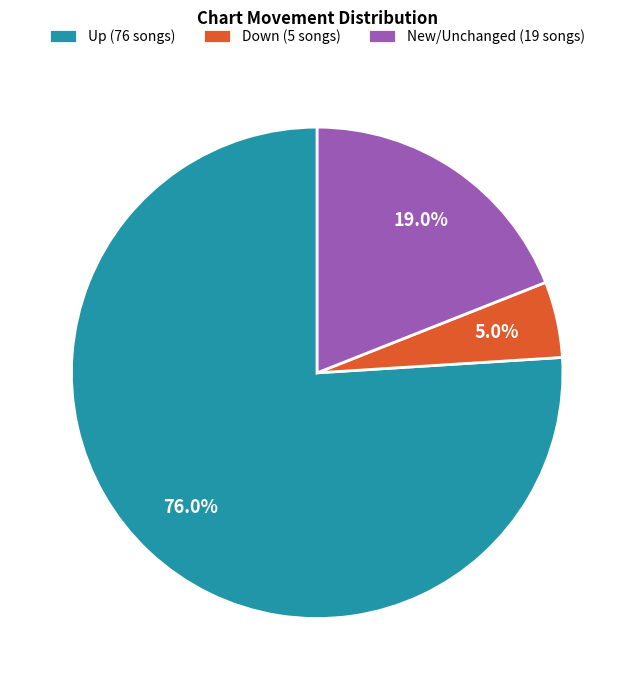

Rank the categories by value from highest to lowest.

Up (76 songs), New/Unchanged (19 songs), Down (5 songs)